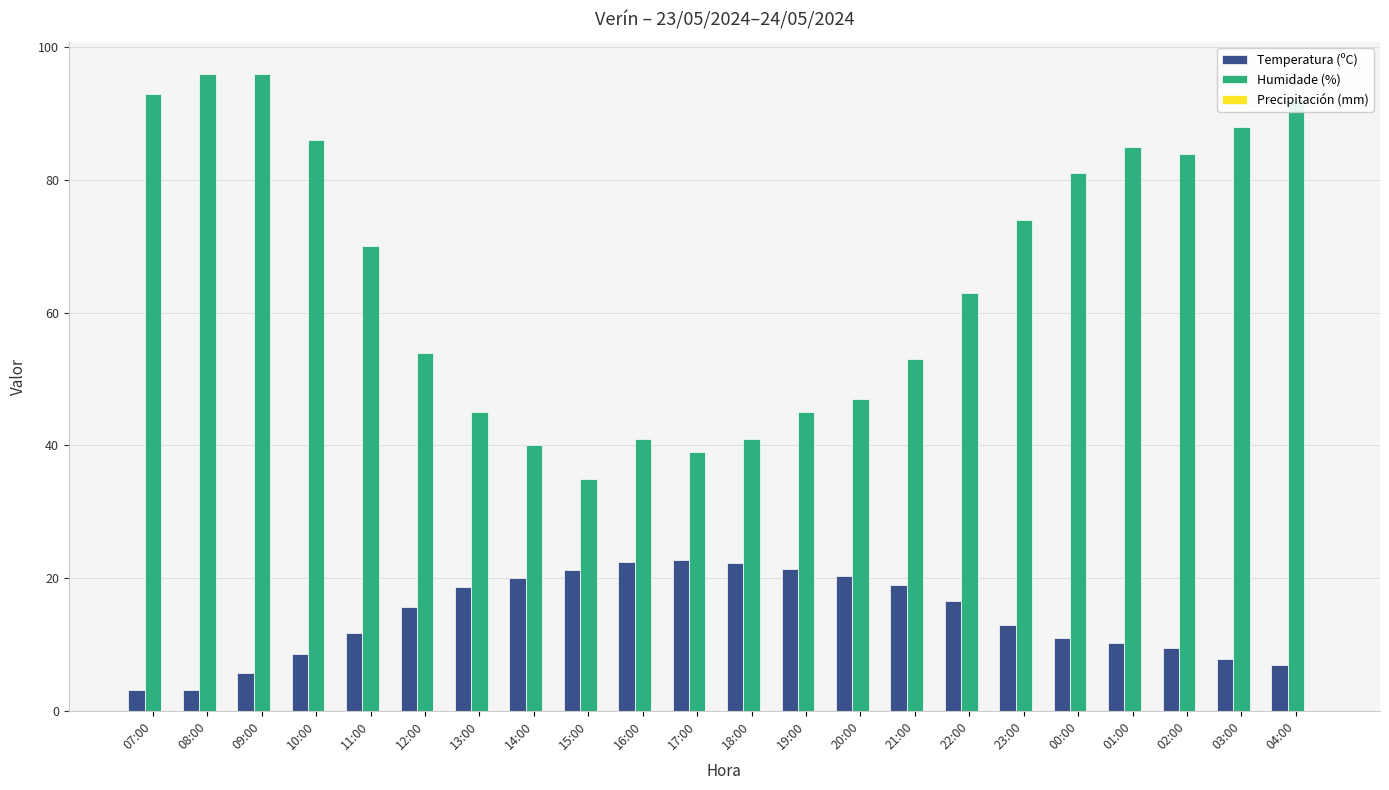

Rank the series by their maximum value, from highest to lowest.

Humidade (%), Temperatura (ºC)